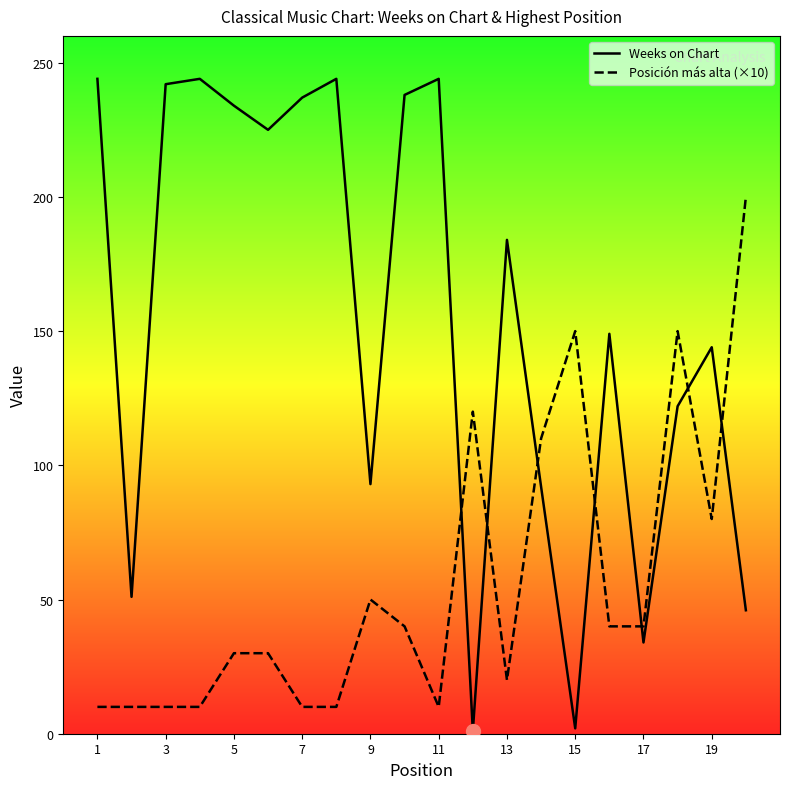

How many interior local valleys does the Weeks on Chart series have?

6